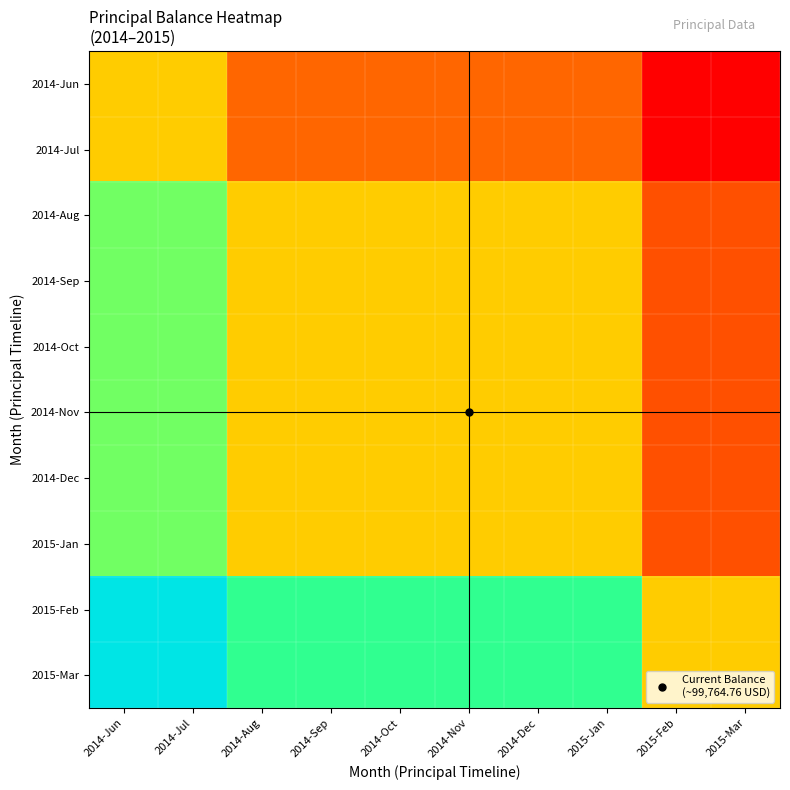

Reading left to right, transcribe all the data shown in this chart.

2014-Jun: 2014-Jun=1.0	2014-Jul=1.0	2014-Aug=0.8	2014-Sep=0.8	2014-Oct=0.8	2014-Nov=0.8	2014-Dec=0.8	2015-Jan=0.8	2015-Feb=0.7	2015-Mar=0.7
2014-Jul: 2014-Jun=1.0	2014-Jul=1.0	2014-Aug=0.8	2014-Sep=0.8	2014-Oct=0.8	2014-Nov=0.8	2014-Dec=0.8	2015-Jan=0.8	2015-Feb=0.7	2015-Mar=0.7
2014-Aug: 2014-Jun=1.2	2014-Jul=1.2	2014-Aug=1.0	2014-Sep=1.0	2014-Oct=1.0	2014-Nov=1.0	2014-Dec=1.0	2015-Jan=1.0	2015-Feb=0.8	2015-Mar=0.8
2014-Sep: 2014-Jun=1.2	2014-Jul=1.2	2014-Aug=1.0	2014-Sep=1.0	2014-Oct=1.0	2014-Nov=1.0	2014-Dec=1.0	2015-Jan=1.0	2015-Feb=0.8	2015-Mar=0.8
2014-Oct: 2014-Jun=1.2	2014-Jul=1.2	2014-Aug=1.0	2014-Sep=1.0	2014-Oct=1.0	2014-Nov=1.0	2014-Dec=1.0	2015-Jan=1.0	2015-Feb=0.8	2015-Mar=0.8
2014-Nov: 2014-Jun=1.2	2014-Jul=1.2	2014-Aug=1.0	2014-Sep=1.0	2014-Oct=1.0	2014-Nov=1.0	2014-Dec=1.0	2015-Jan=1.0	2015-Feb=0.8	2015-Mar=0.8
2014-Dec: 2014-Jun=1.2	2014-Jul=1.2	2014-Aug=1.0	2014-Sep=1.0	2014-Oct=1.0	2014-Nov=1.0	2014-Dec=1.0	2015-Jan=1.0	2015-Feb=0.8	2015-Mar=0.8
2015-Jan: 2014-Jun=1.2	2014-Jul=1.2	2014-Aug=1.0	2014-Sep=1.0	2014-Oct=1.0	2014-Nov=1.0	2014-Dec=1.0	2015-Jan=1.0	2015-Feb=0.8	2015-Mar=0.8
2015-Feb: 2014-Jun=1.5	2014-Jul=1.5	2014-Aug=1.3	2014-Sep=1.3	2014-Oct=1.3	2014-Nov=1.3	2014-Dec=1.3	2015-Jan=1.3	2015-Feb=1.0	2015-Mar=1.0
2015-Mar: 2014-Jun=1.5	2014-Jul=1.5	2014-Aug=1.3	2014-Sep=1.3	2014-Oct=1.3	2014-Nov=1.3	2014-Dec=1.3	2015-Jan=1.3	2015-Feb=1.0	2015-Mar=1.0